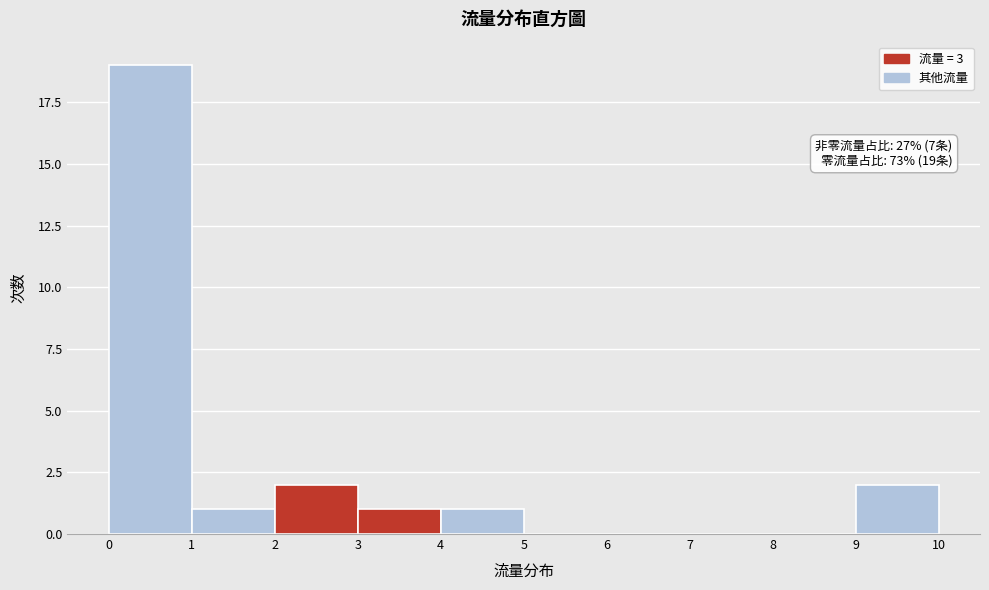

Over which range of the x-axis is the bar tallest?

0 to 1